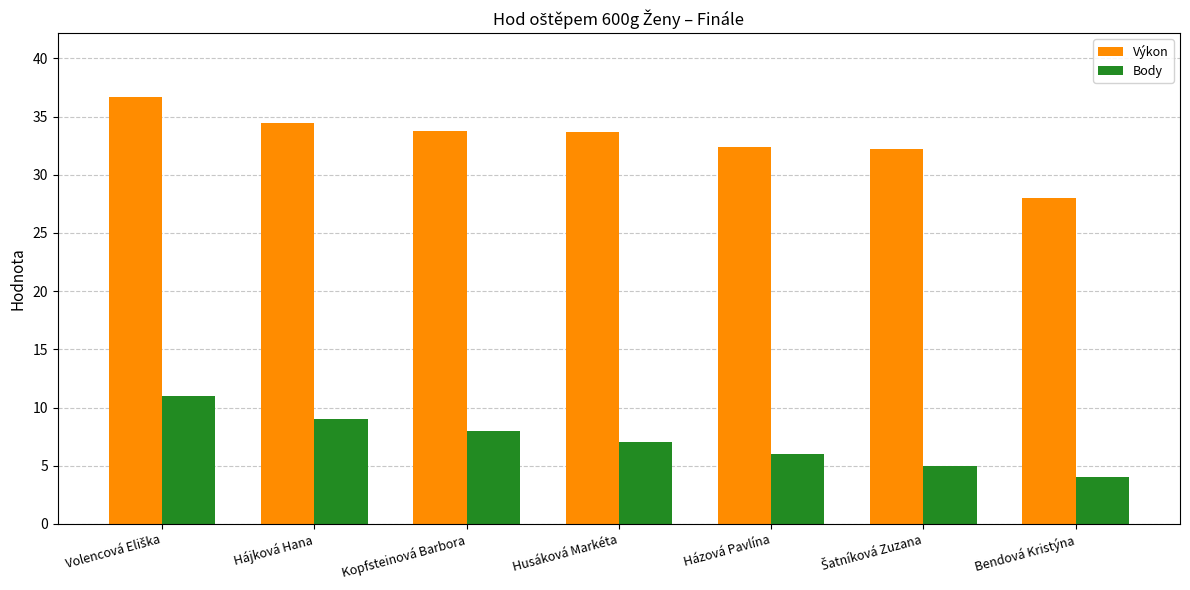

What position from the left is Husáková Markéta?

4